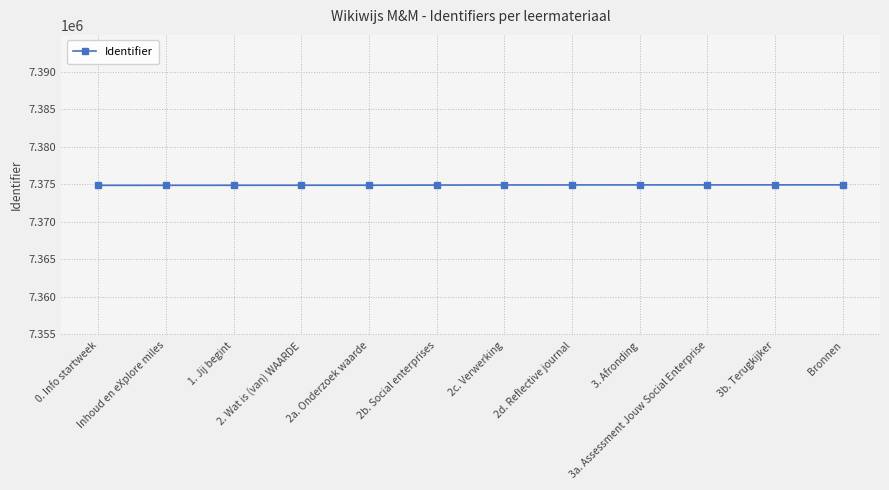

How many lines are shown in the chart?

1